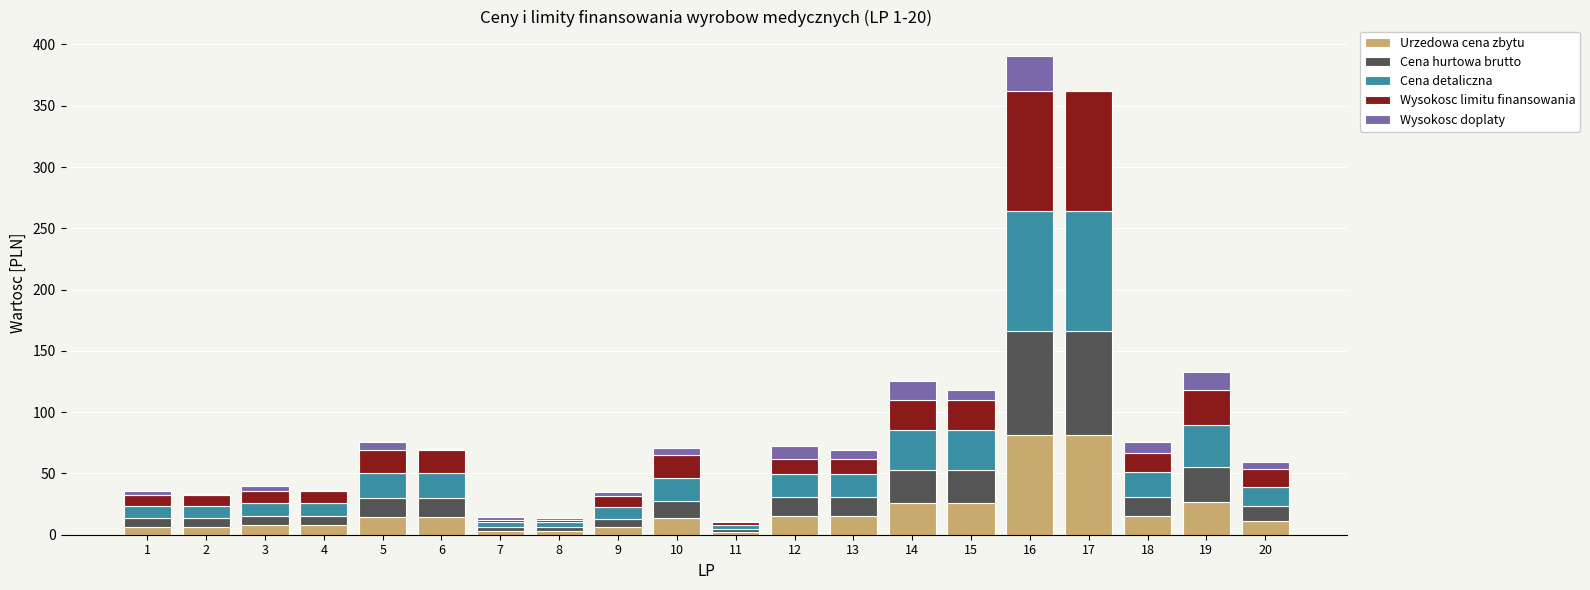

What is the maximum value for Urzedowa cena zbytu?

81.0